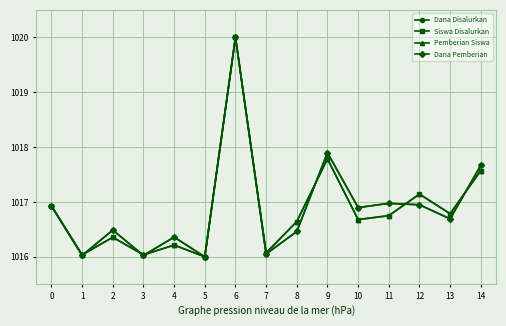

True or false: Pemberian Siswa and Siswa Disalurkan cross at least once.

False